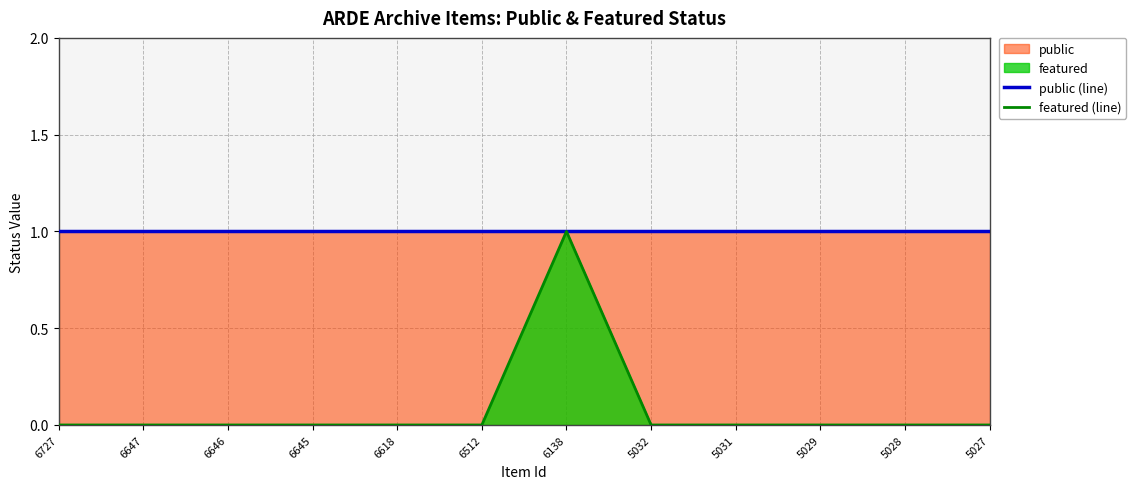

Does the chart have visible grid lines?

Yes